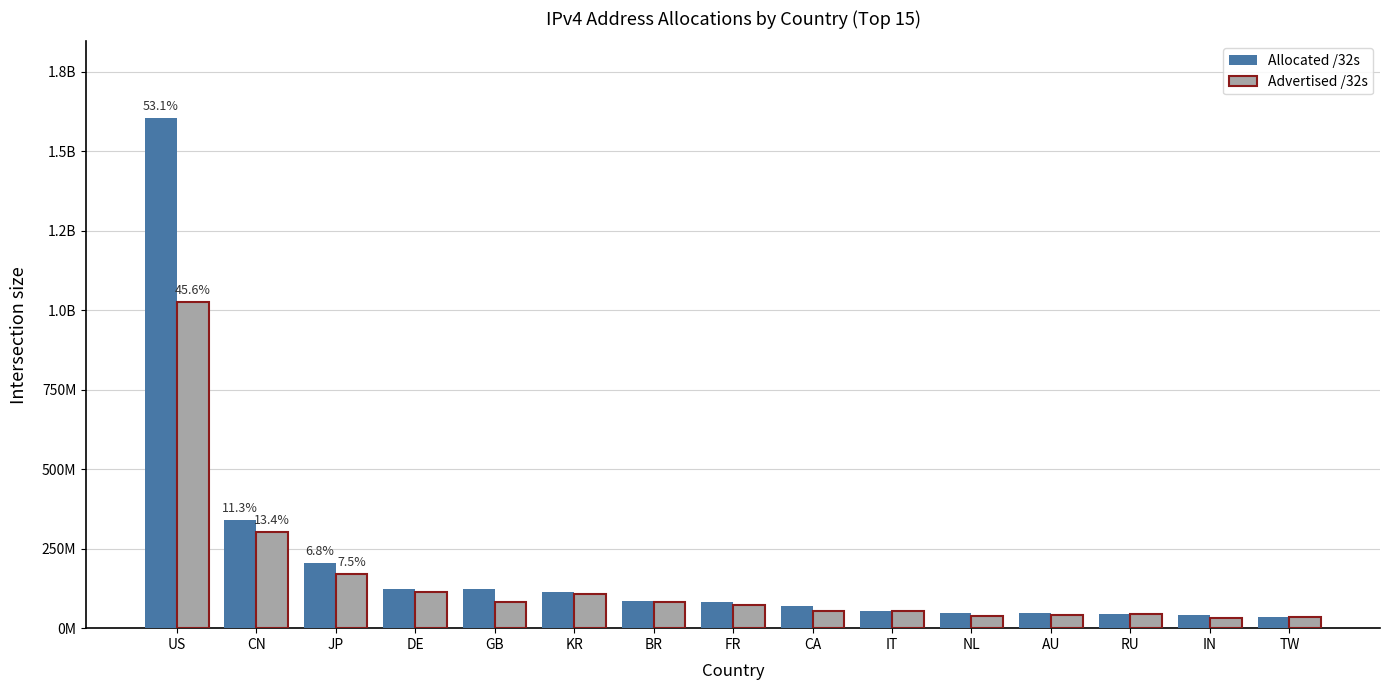

At which category does the chart reach its minimum across all series?

IN